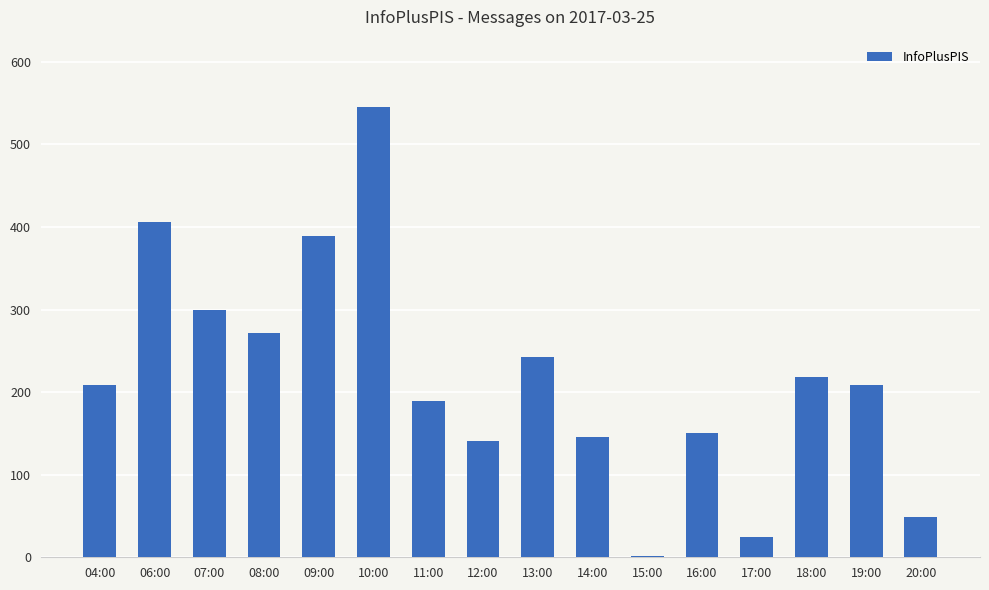

Which has a higher value, 07:00 or 19:00?

07:00